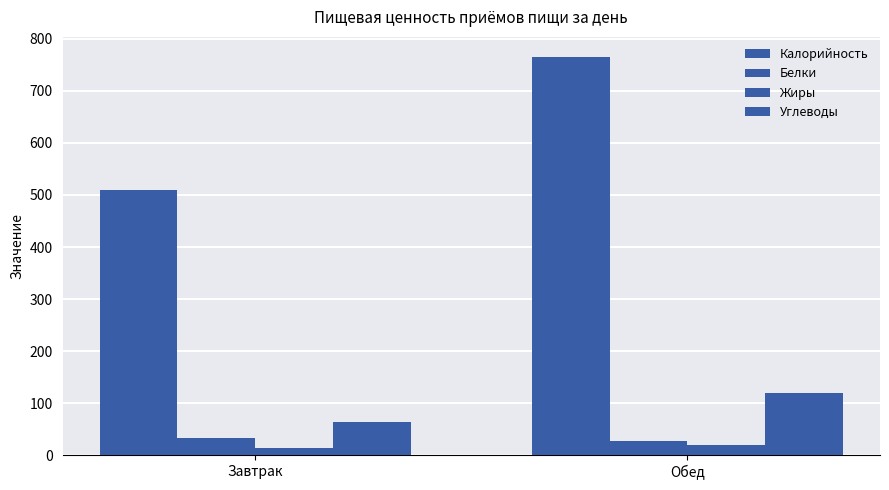

Does the chart contain any negative values?

No